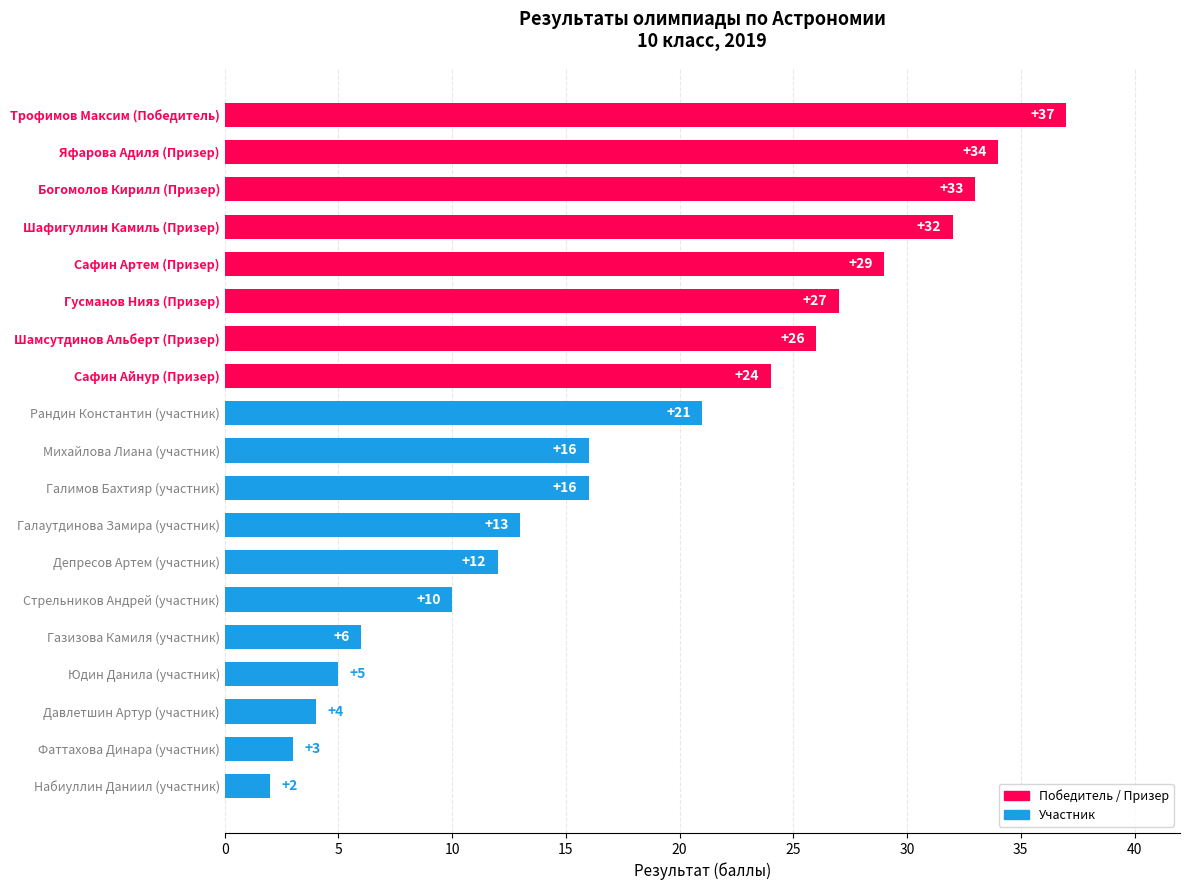

The value at Юдин Данила (участник) is 5. True or false?

True